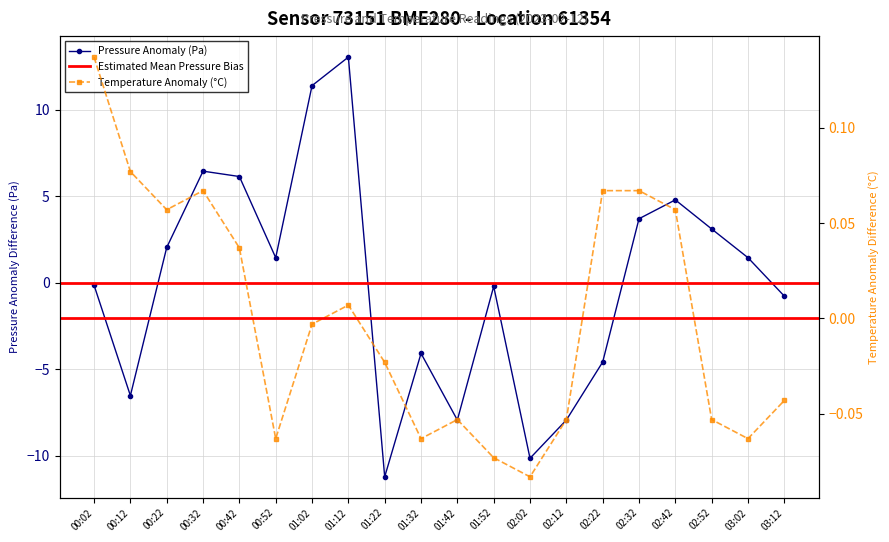

What is the difference between the maximum and minimum values in the pressure series?

24.2